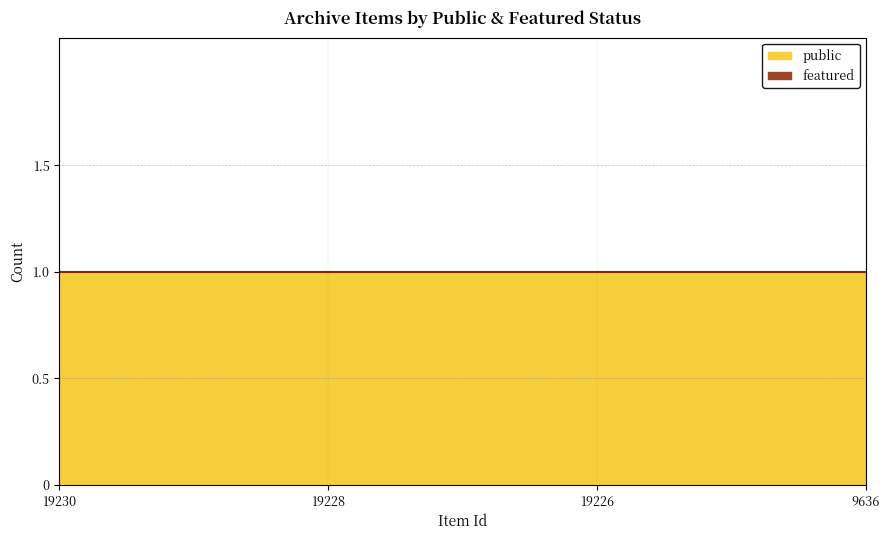

True or false: public and featured intersect in this chart.

False